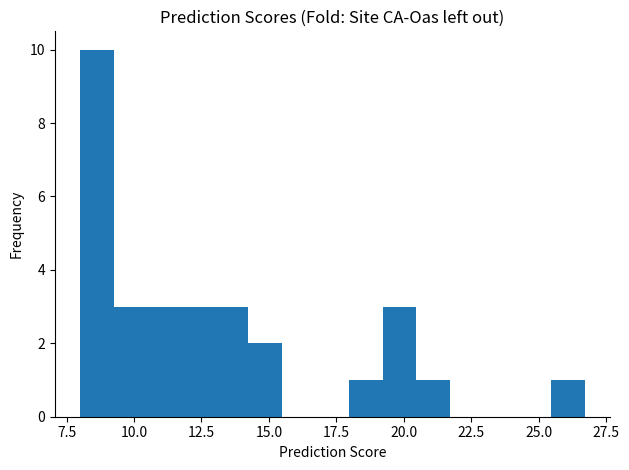

Read against the x-axis, roughly where is the centre of the tallest bar?

8.5